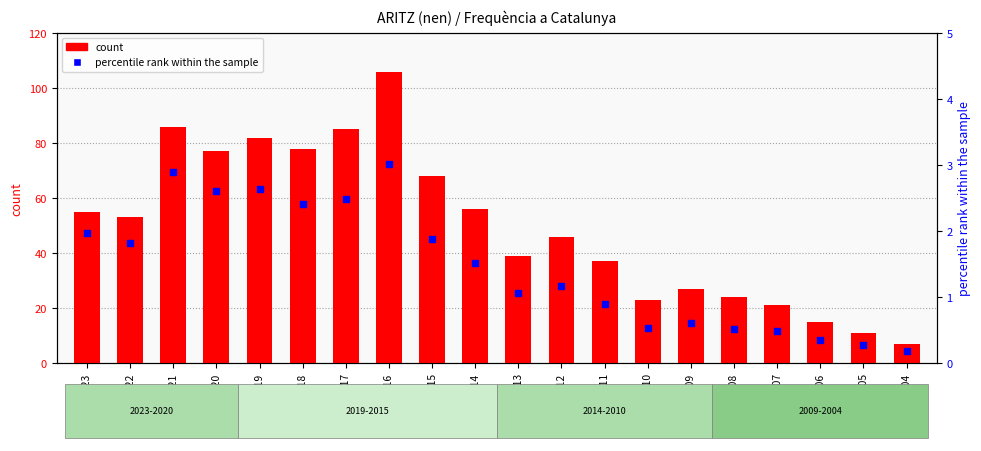

At which category is the sum across all series the highest?

2016